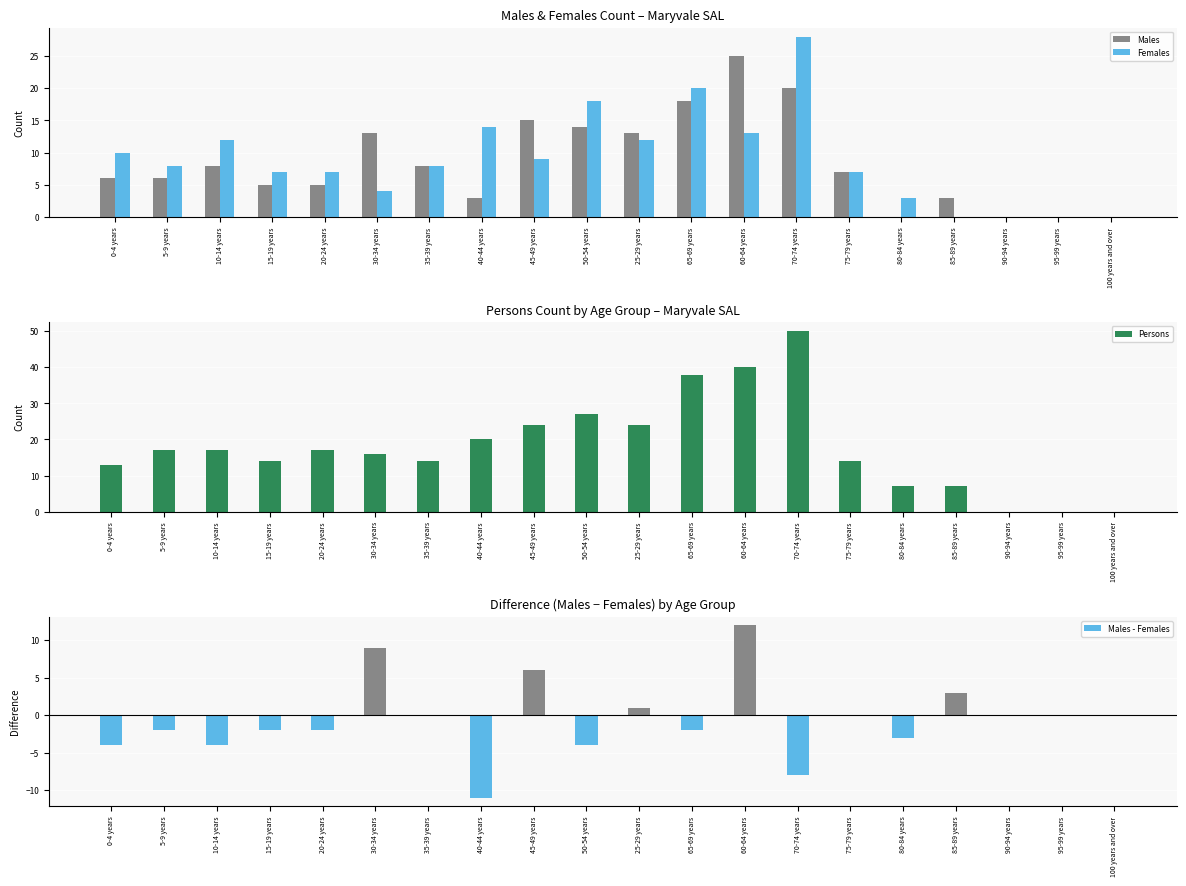

What are all the series names shown in the legend?

Males, Females, Persons, Males - Females